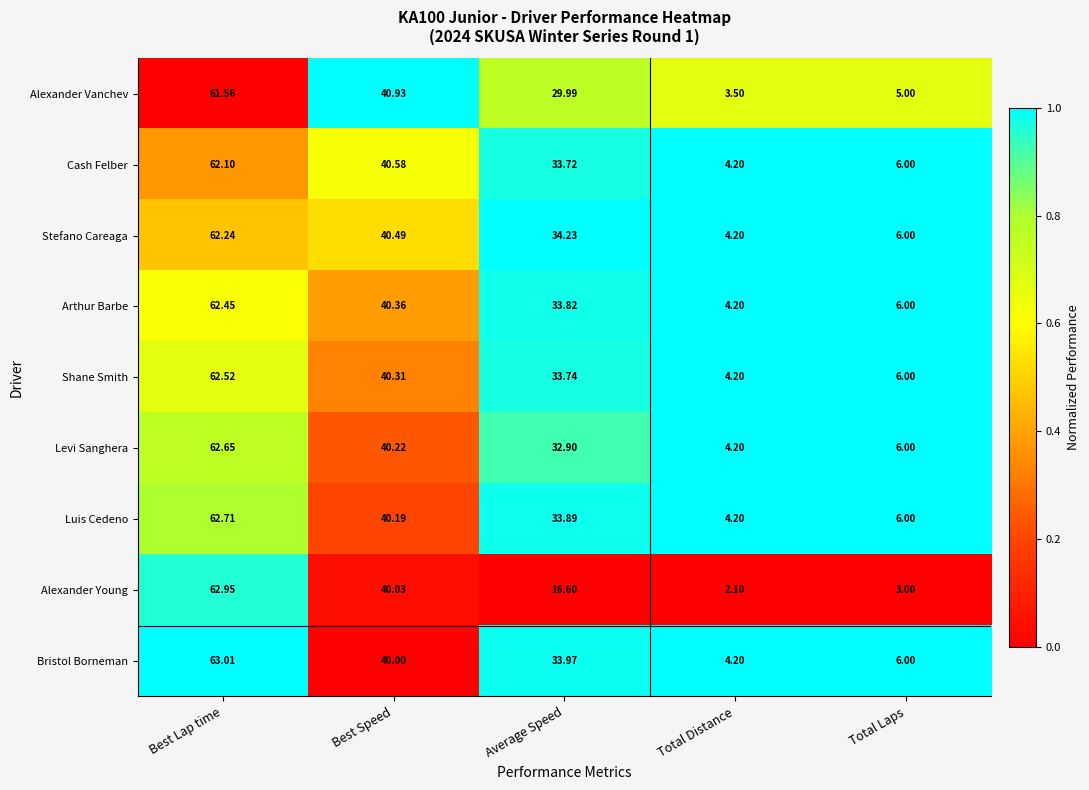

Count the number of categories in the chart.

5